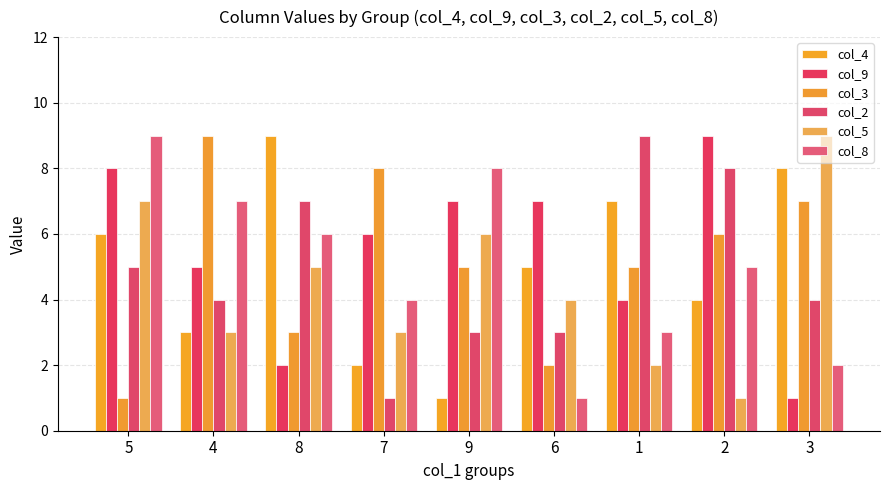

At how many categories does at least one series exceed 4?

9